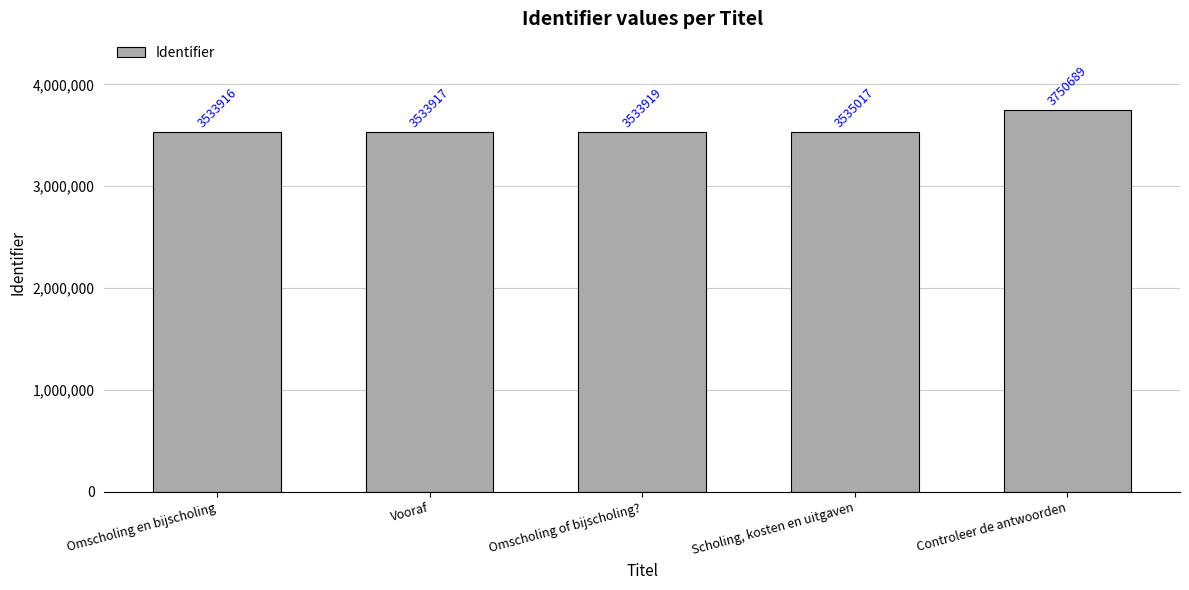

Rank the categories by value from lowest to highest.

Omscholing en bijscholing, Vooraf, Omscholing of bijscholing?, Scholing, kosten en uitgaven, Controleer de antwoorden